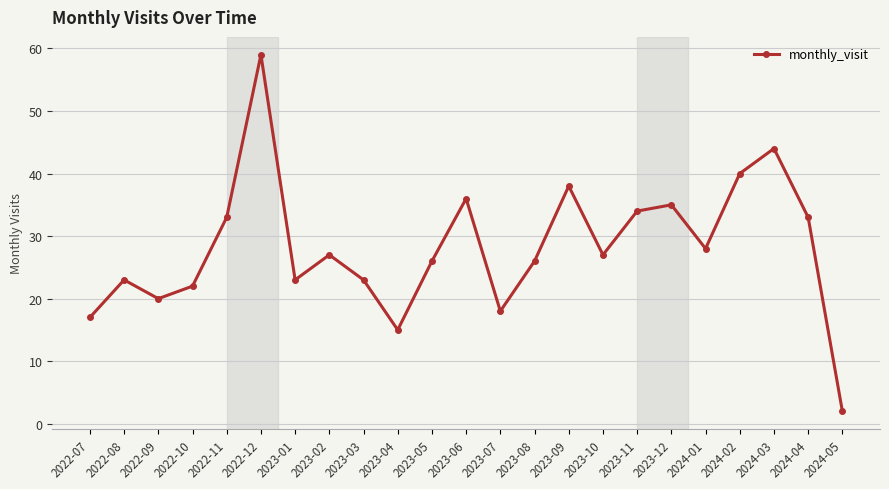

What is the greatest value displayed?

59